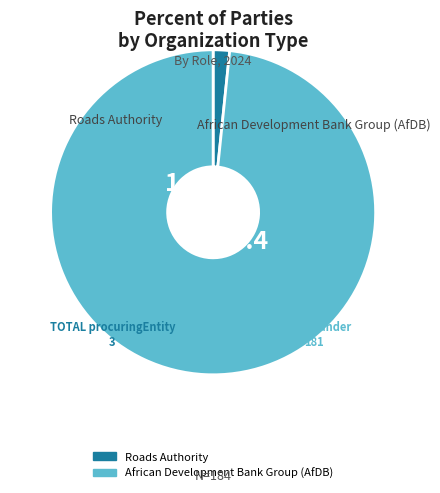

How many segments does this pie chart have?

2